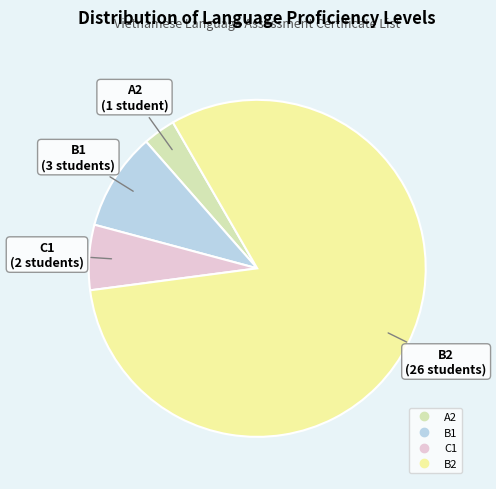

Rank the categories by value from highest to lowest.

B2, B1, C1, A2